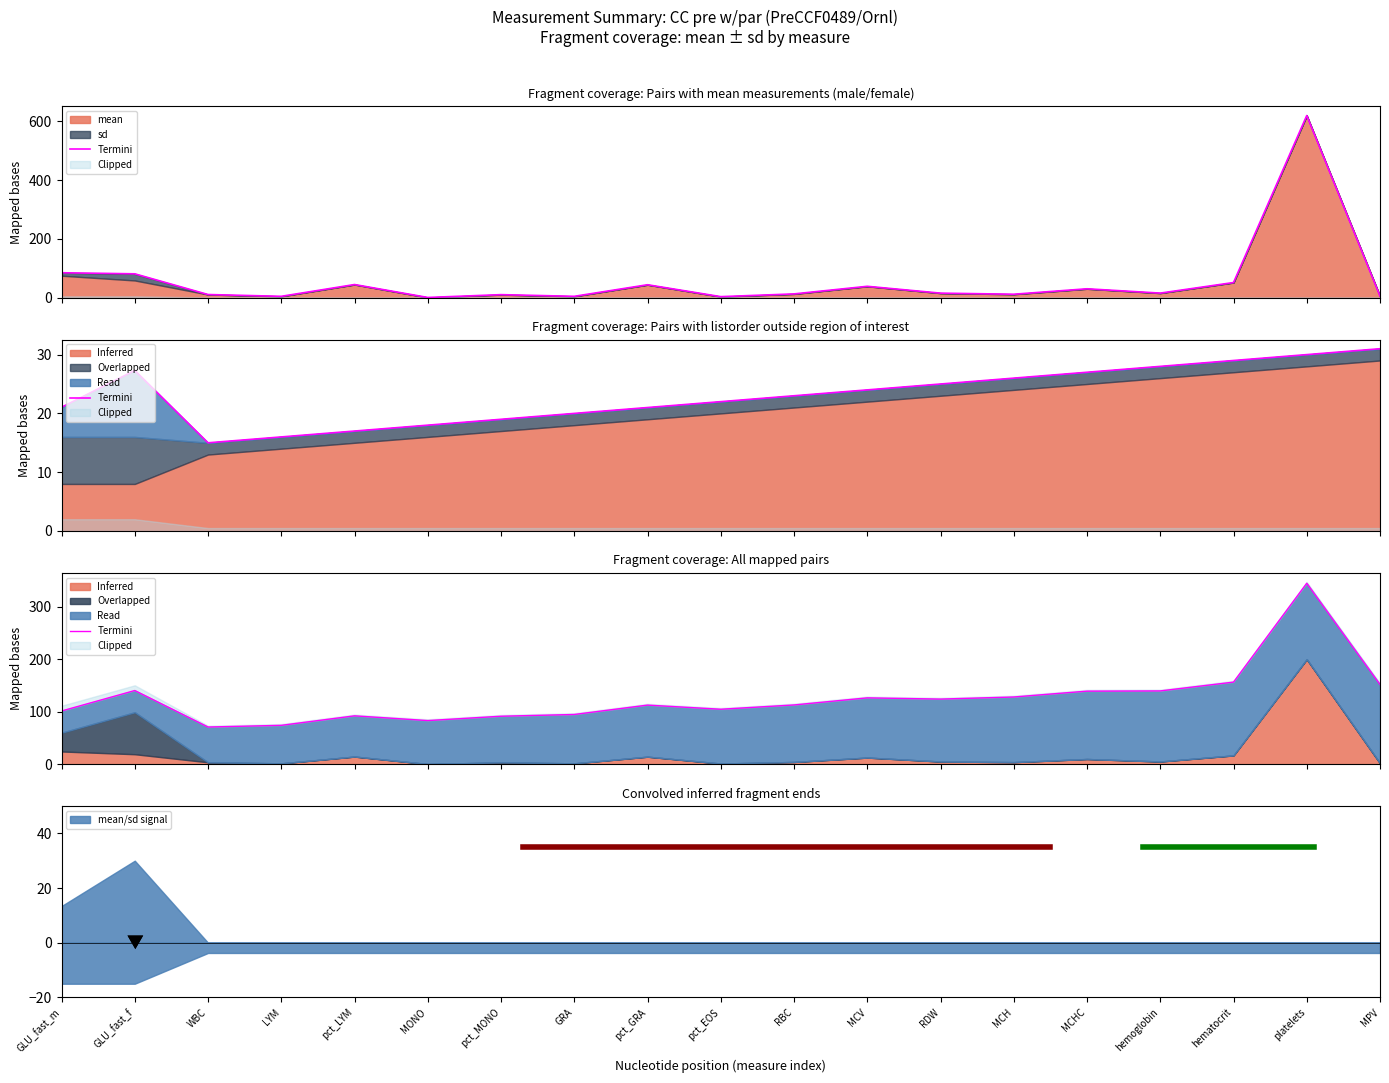

What is the label of the 10th point from the left?

pct_EOS